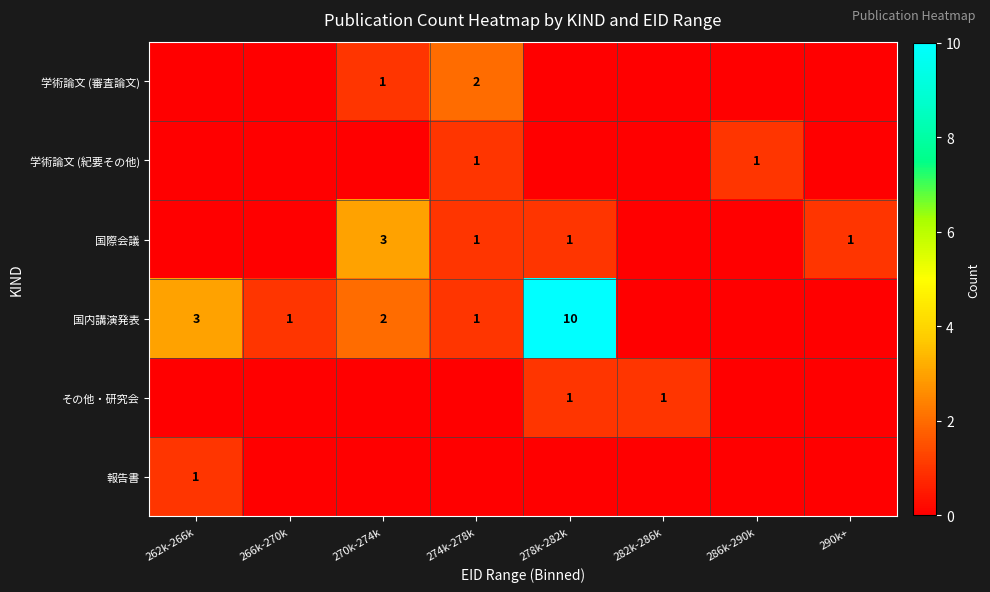

True or false: 国際会議 has a value of 0 at 278k-282k.

False